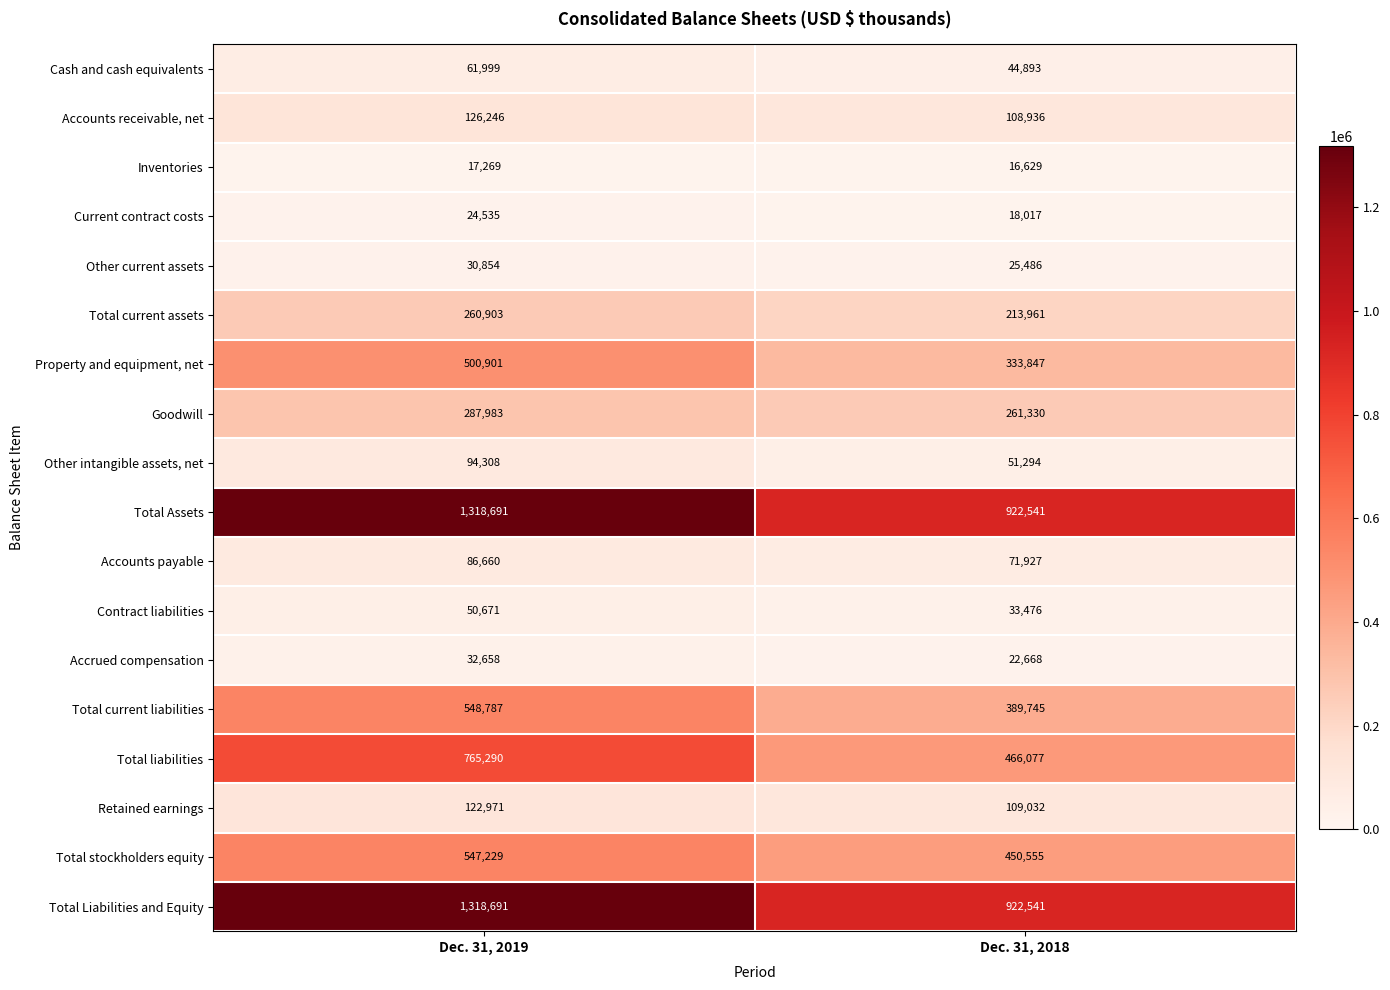

What is the greatest value displayed?

1318691